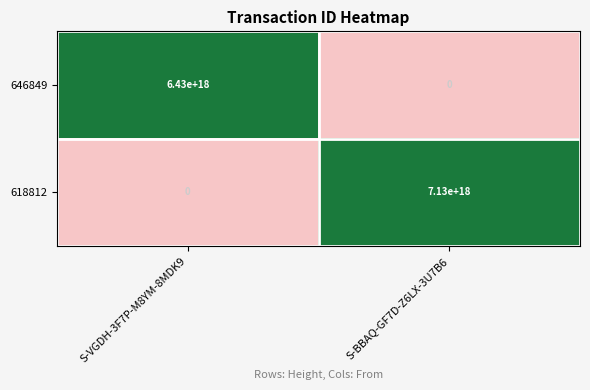

Where is 618812 nearest to the value 3565000000000000000?

S-VGDH-3F7P-M8YM-8MDK9